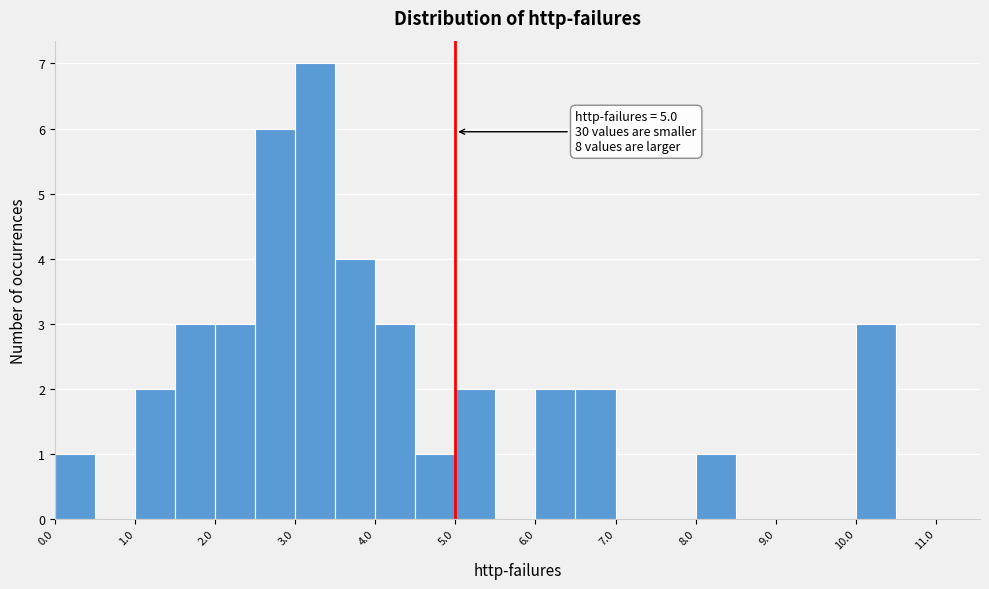

Which range on the x-axis has the tallest bar?

3.0 to 3.5